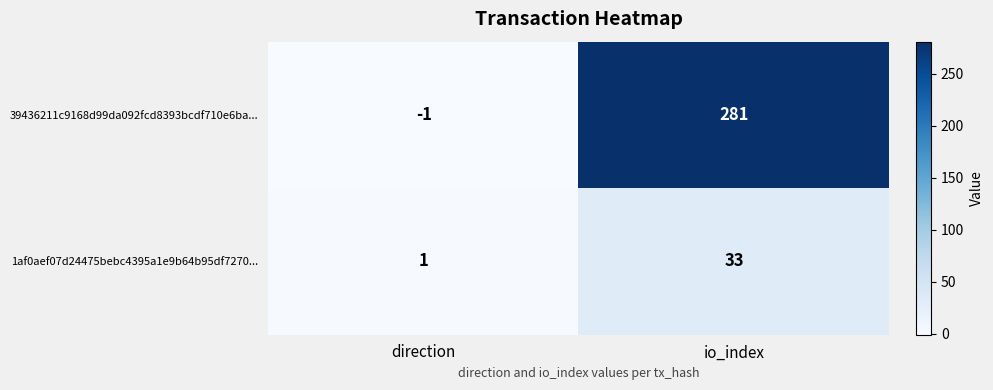

At which category does the chart reach its minimum across all series?

direction